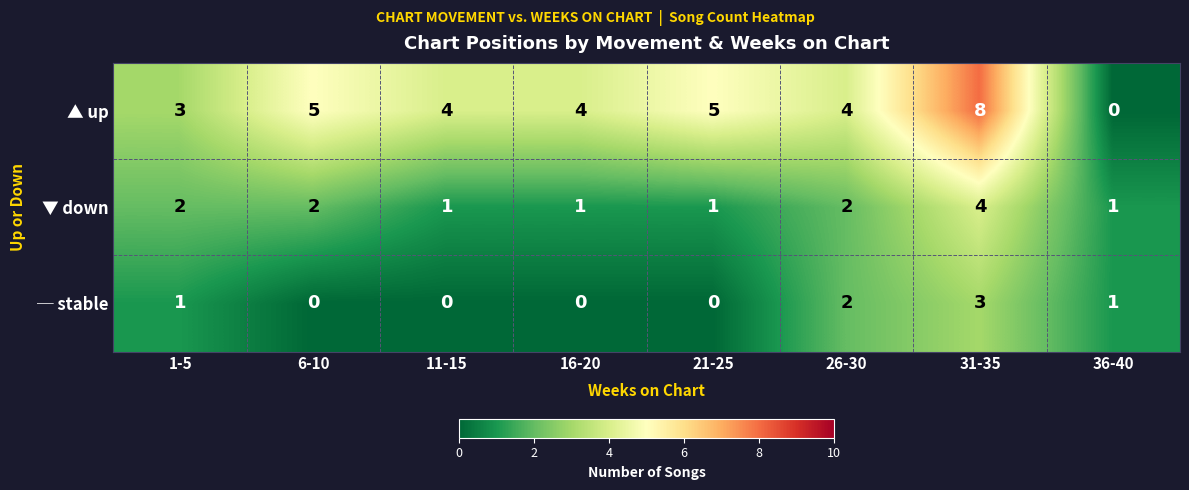

How many ▲ up values are between 4 and 5?

5